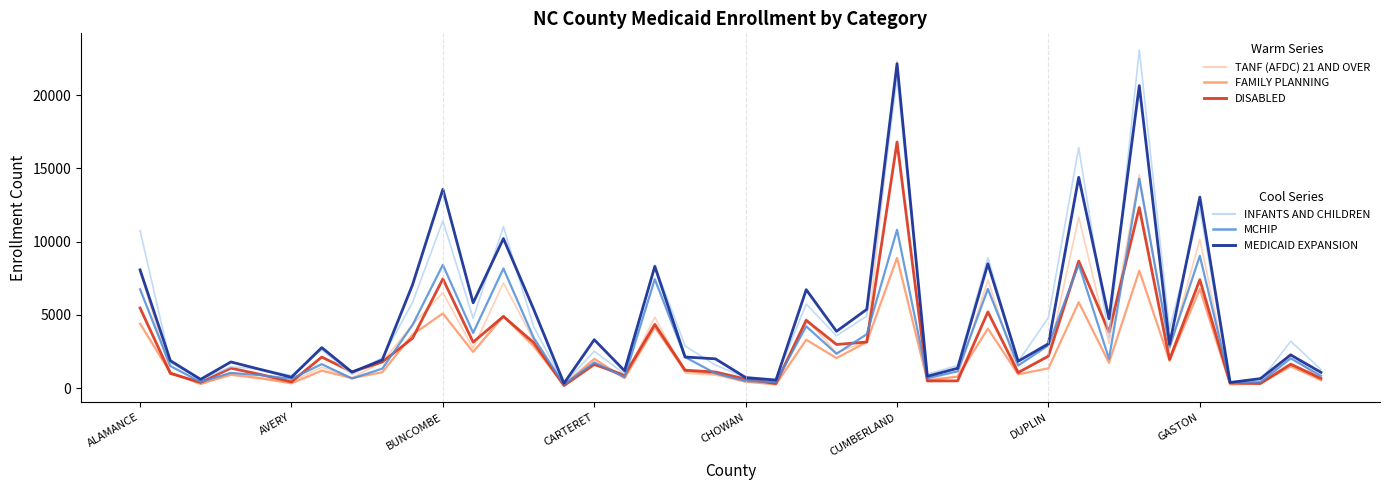

What is the maximum value shown in the chart?

23069